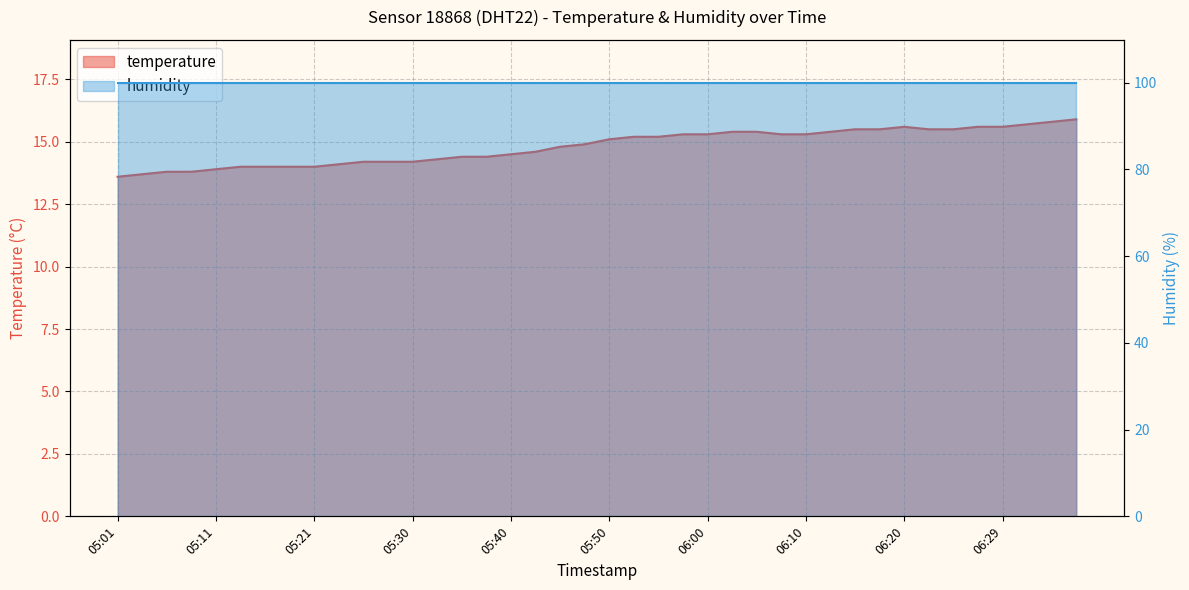

Reading left to right, extract all data points from this chart.

13.6	13.7	13.8	13.8	13.9	14.0	14.0	14.0	14.0	14.1	14.2	14.2	14.2	14.3	14.4	14.4	14.5	14.6	14.8	14.9	15.1	15.2	15.2	15.3	15.3	15.4	15.4	15.3	15.3	15.4	15.5	15.5	15.6	15.5	15.5	15.6	15.6	15.7	15.8	15.9